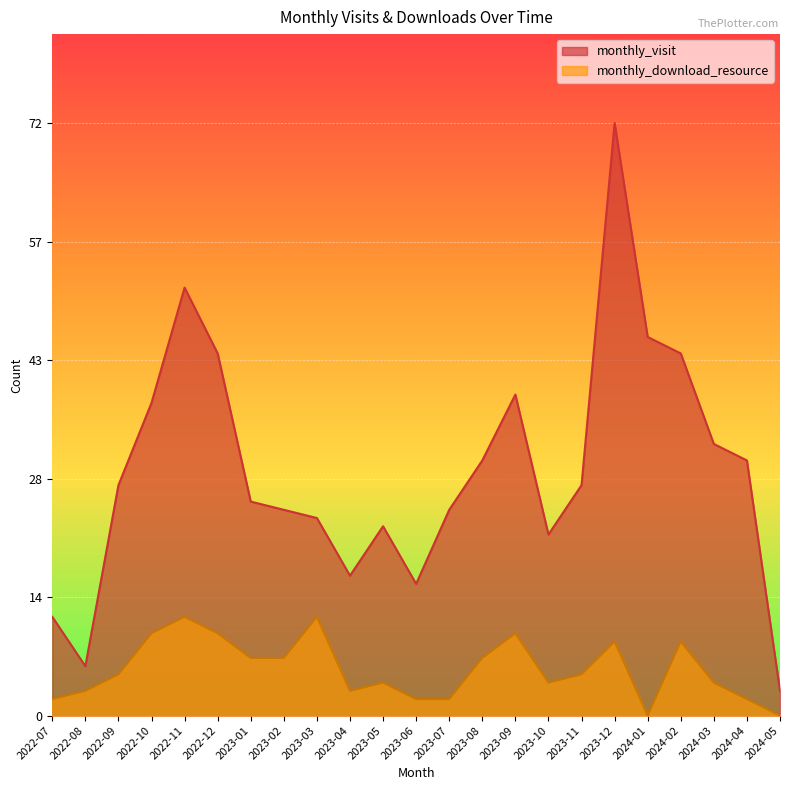

Rank the series by their maximum value, from lowest to highest.

monthly_download_resource, monthly_visit